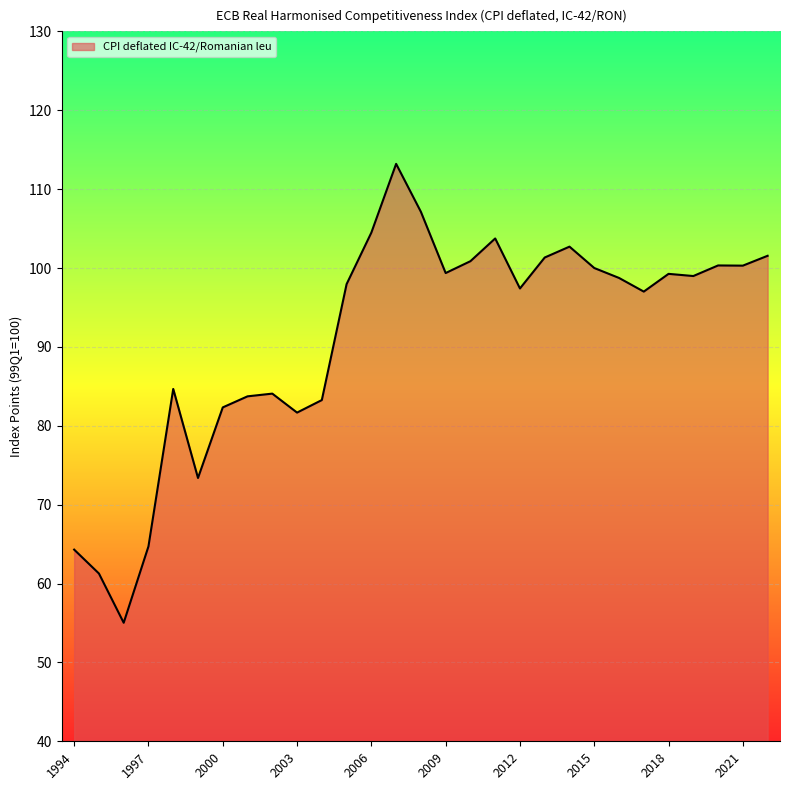

What is the difference between the maximum and minimum values?

58.2